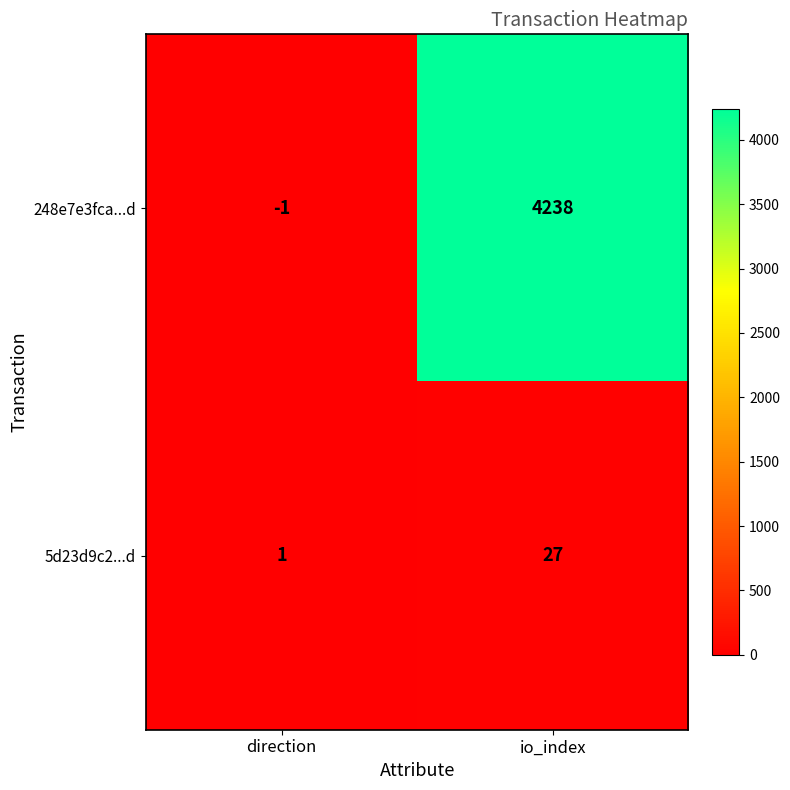

Count the number of data series in this chart.

2